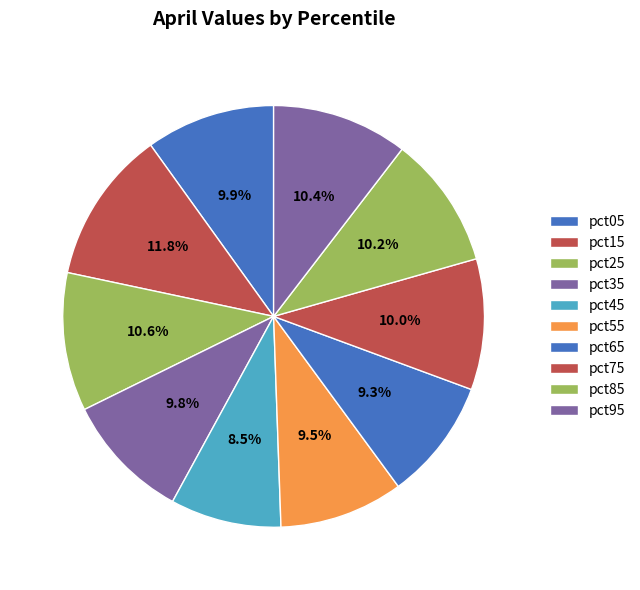

How many segments does this pie chart have?

10